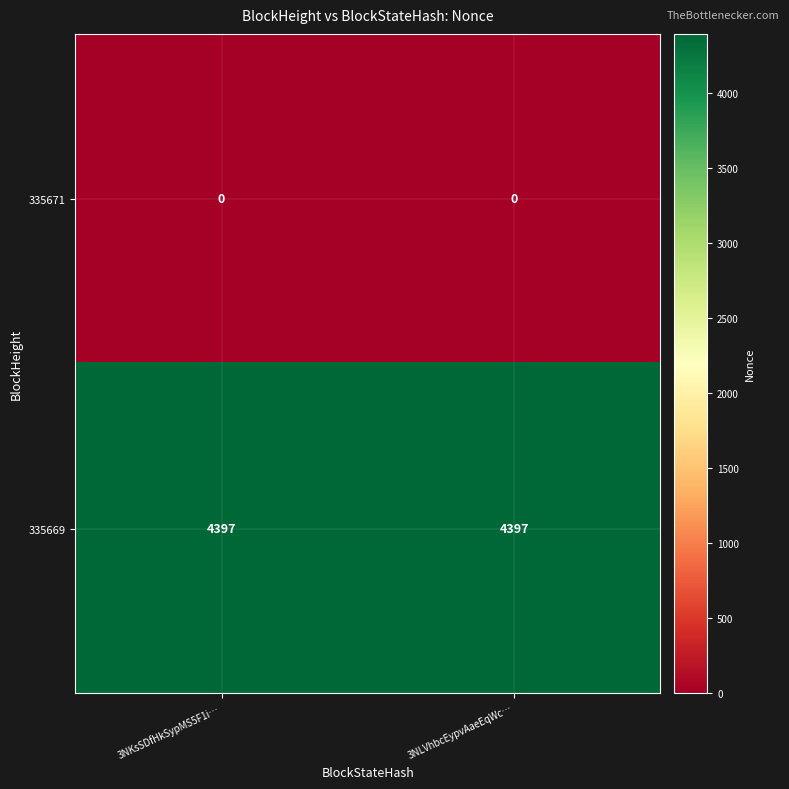

Rank the series by their average value, from lowest to highest.

335671, 335669